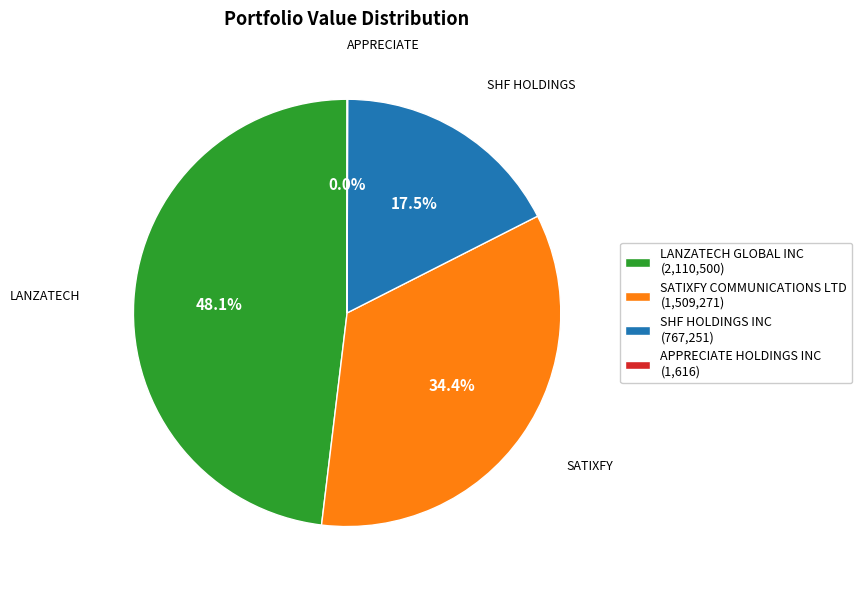

Is there any slice that represents more than half of the pie?

No